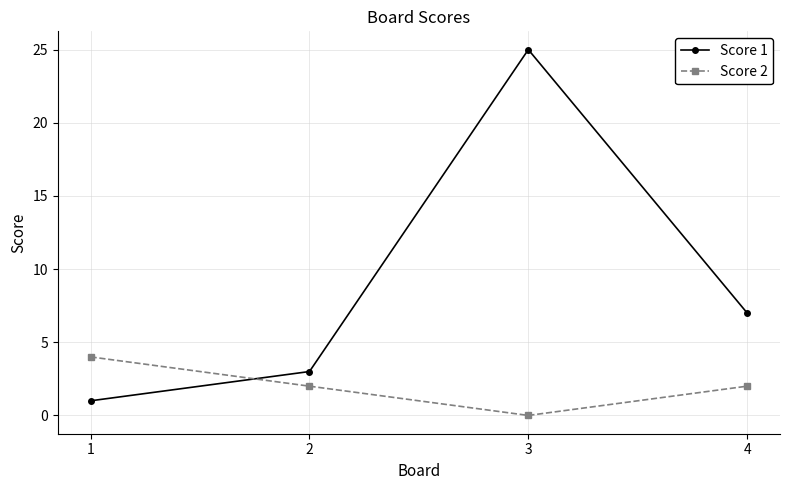

What is the average value of the Score 2 series?

2